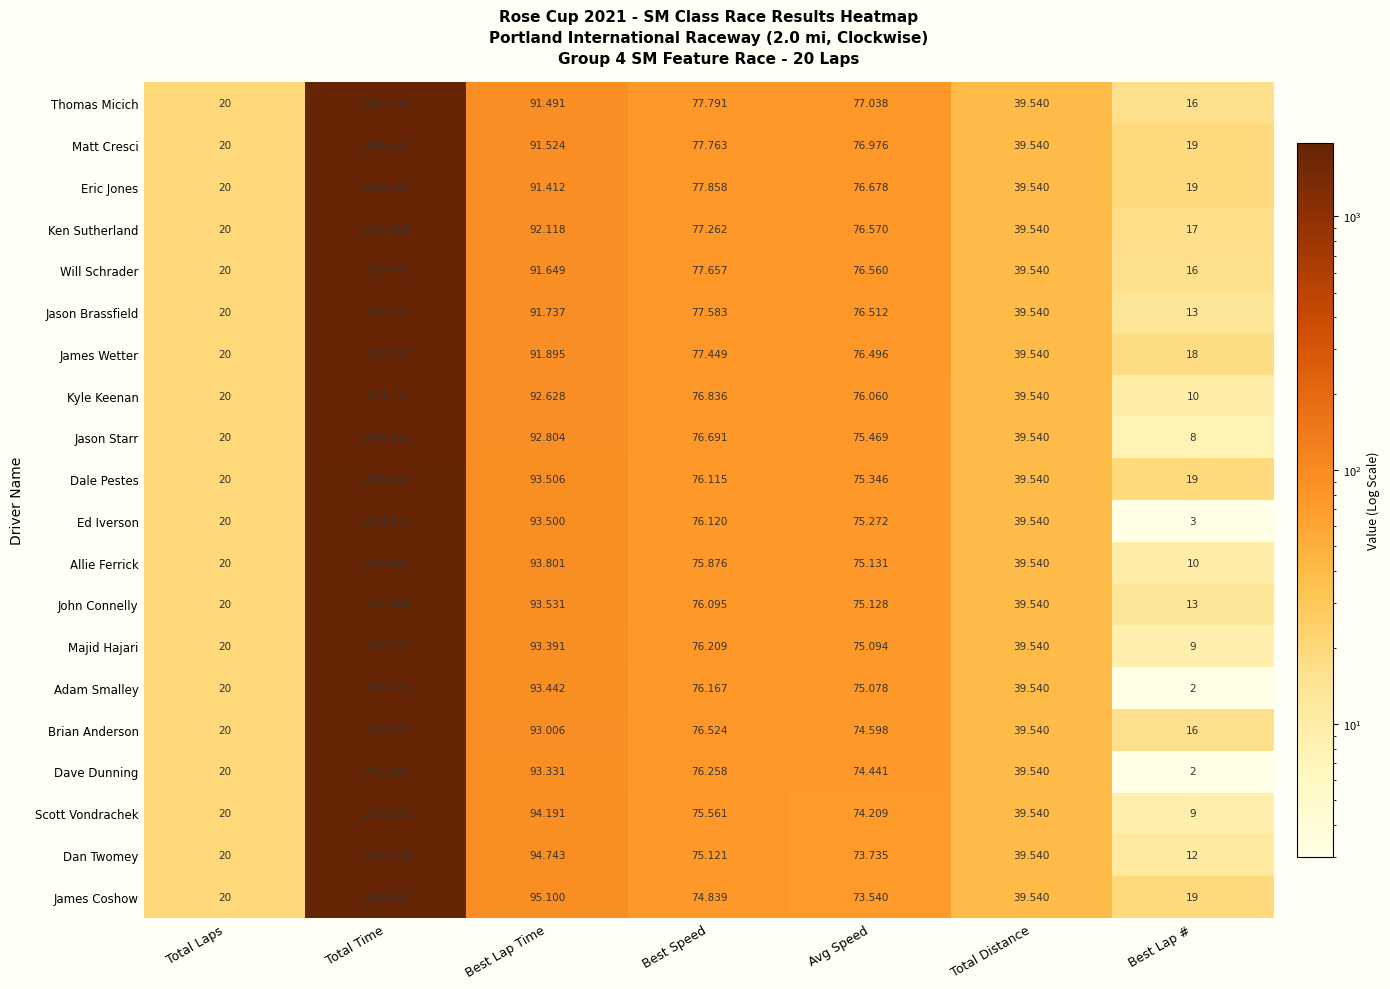

At which label does Dan Twomey reach its peak?

Total Time